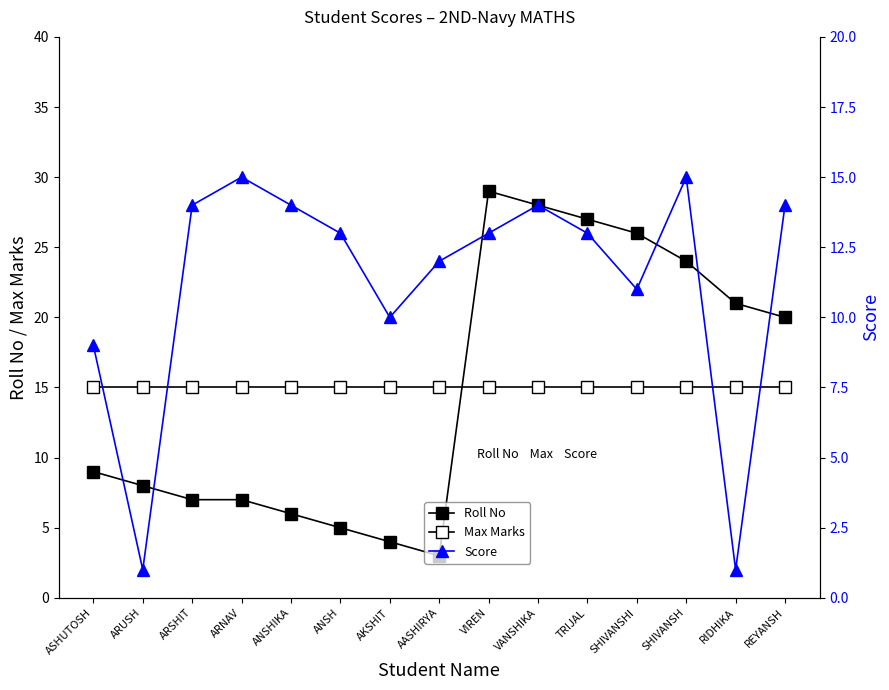

What is the highest value of the Max Marks series?

15